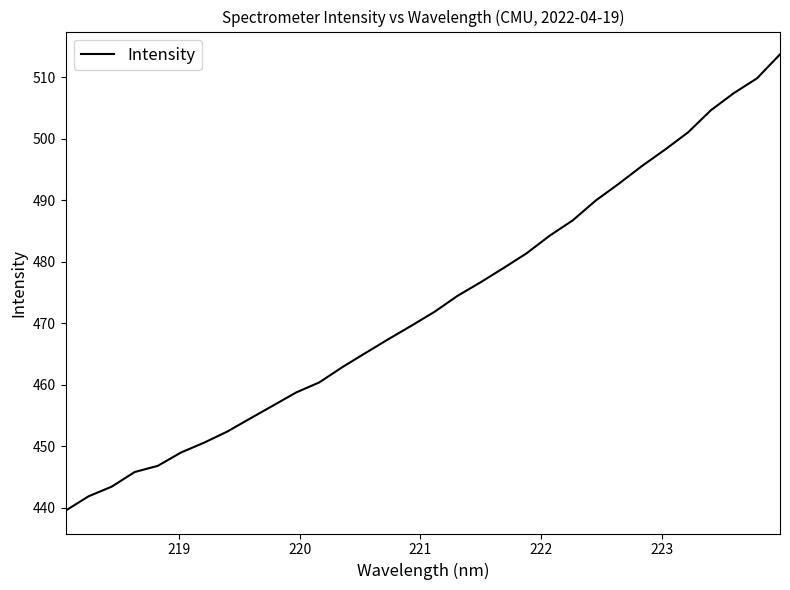

Reading left to right, what are all the values shown in this chart?

439.5	441.8	443.4	445.8	446.8	448.9	450.5	452.3	454.5	456.6	458.7	460.4	462.8	465.1	467.4	469.6	471.8	474.4	476.6	479.0	481.4	484.2	486.7	489.9	492.7	495.5	498.2	501.0	504.6	507.4	509.8	513.7